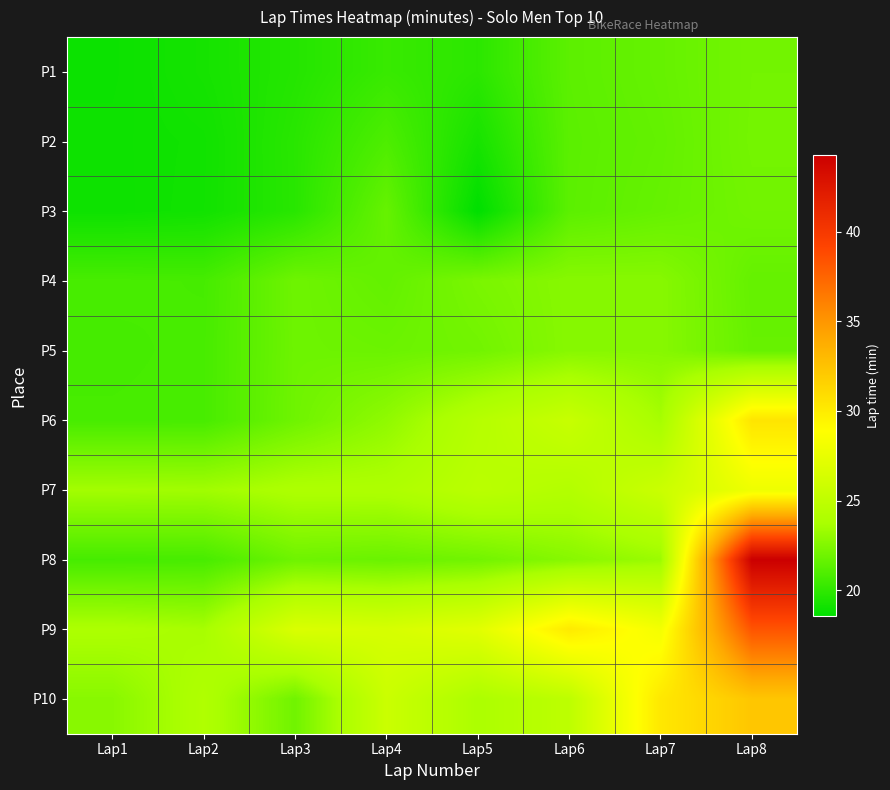

List the series in order of their peak value, highest first.

P8, P9, P10, P6, P7, P4, P5, P2, P1, P3